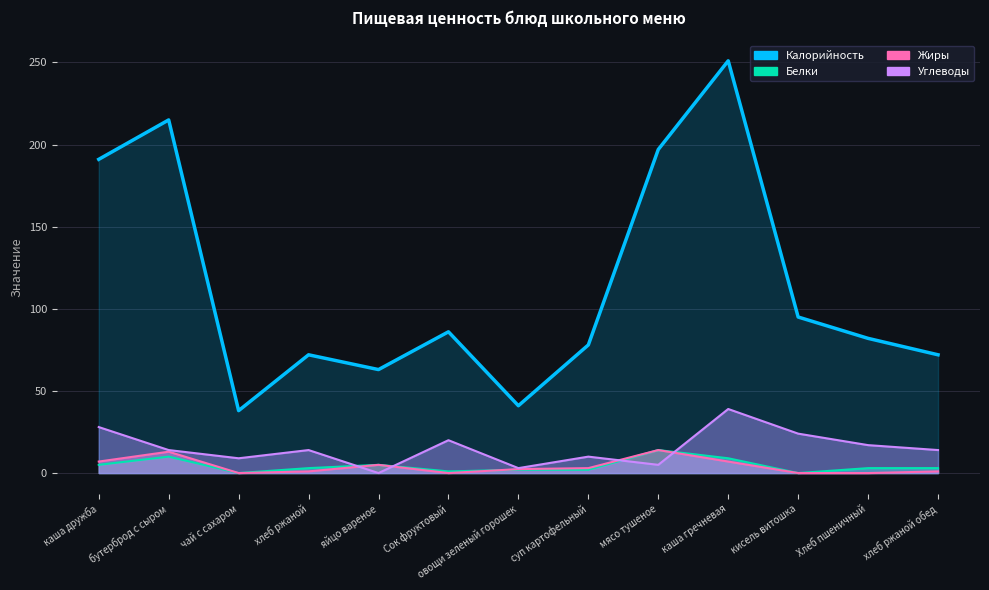

What is the difference between the maximum and minimum values?

213